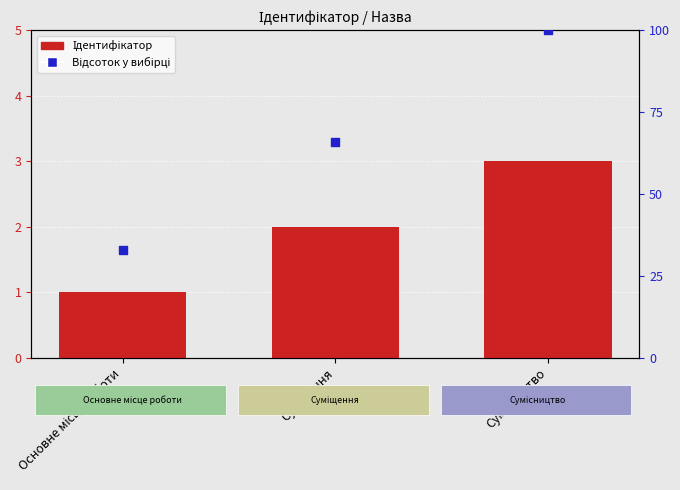

Which series reaches the minimum Y coordinate?

Ідентифікатор